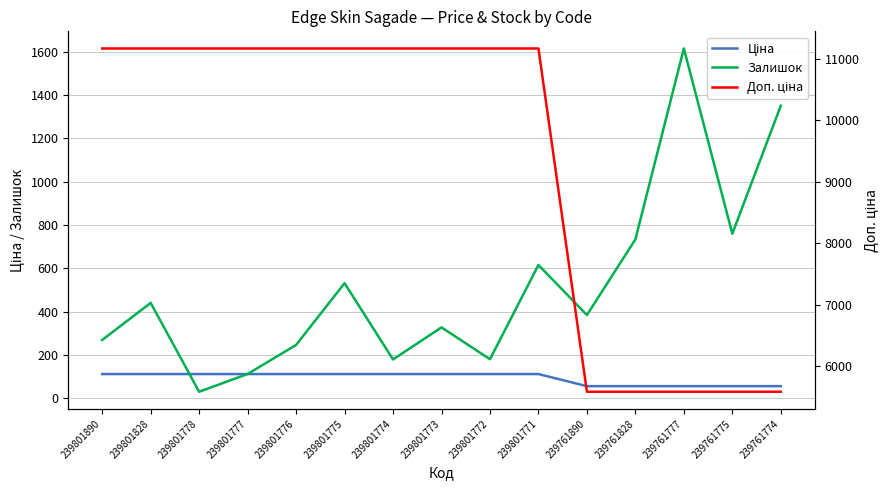

How many data points does each series have?

15